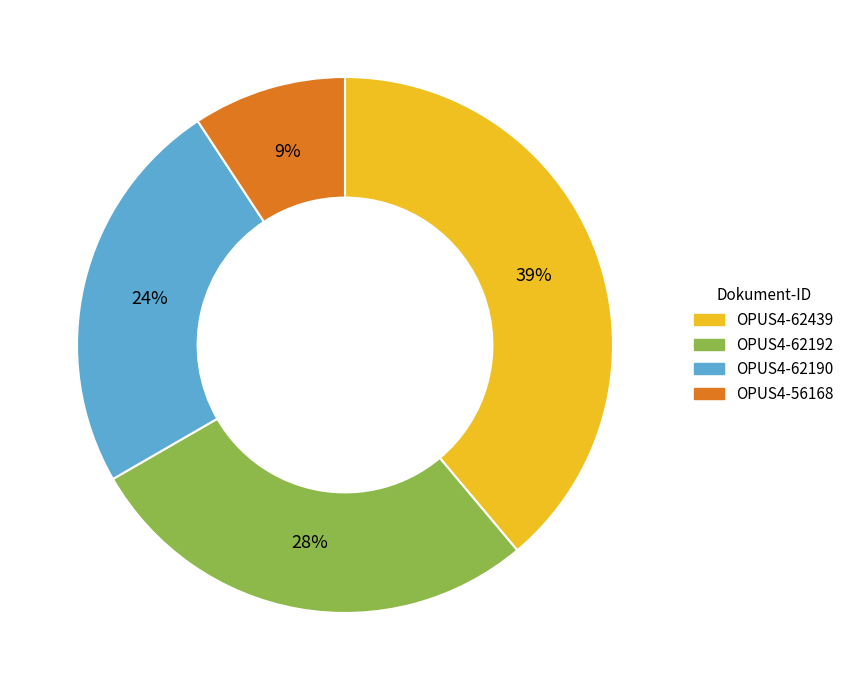

Between OPUS4-62192 and OPUS4-62439, which is larger?

OPUS4-62439